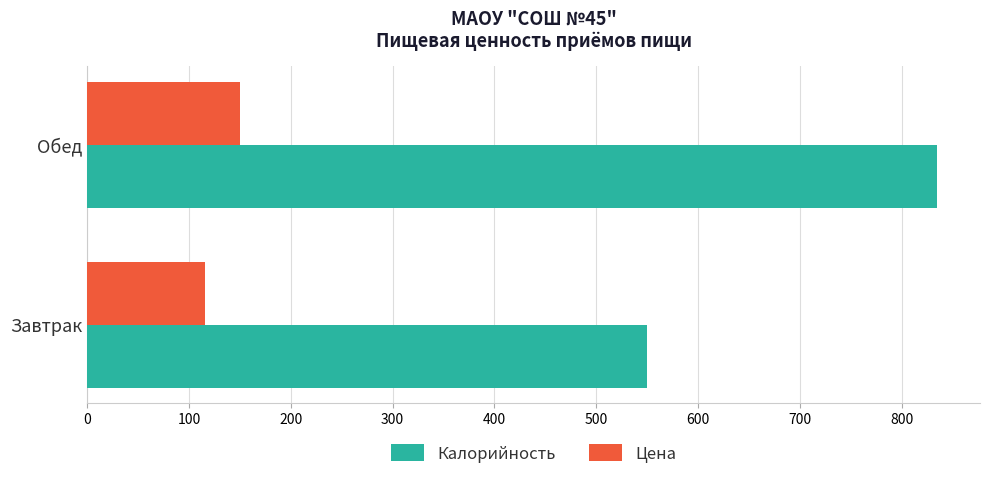

What is the difference between the highest and lowest values at Завтрак?

434